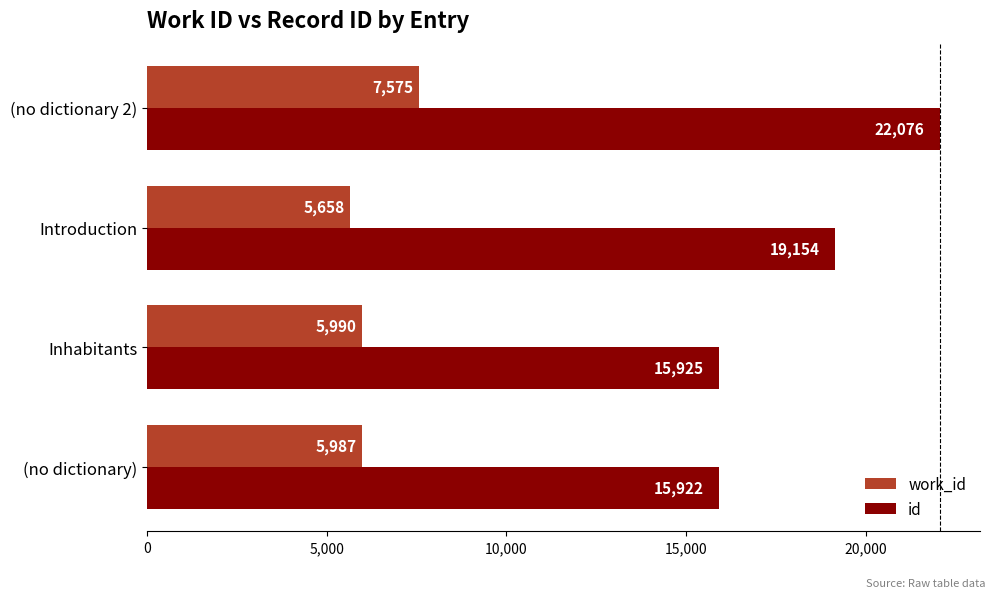

The value of id at (no dictionary 2) is 13599. True or false?

False